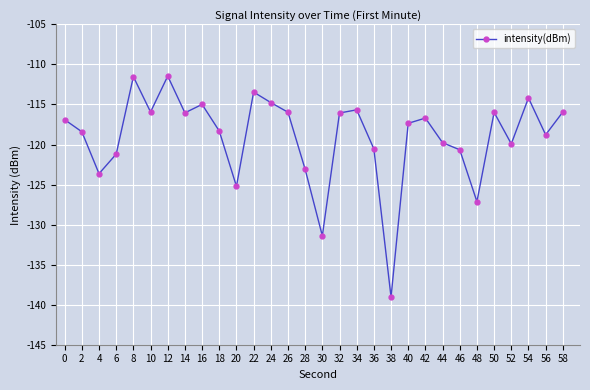

What is the difference between the second highest and second lowest values?

19.9